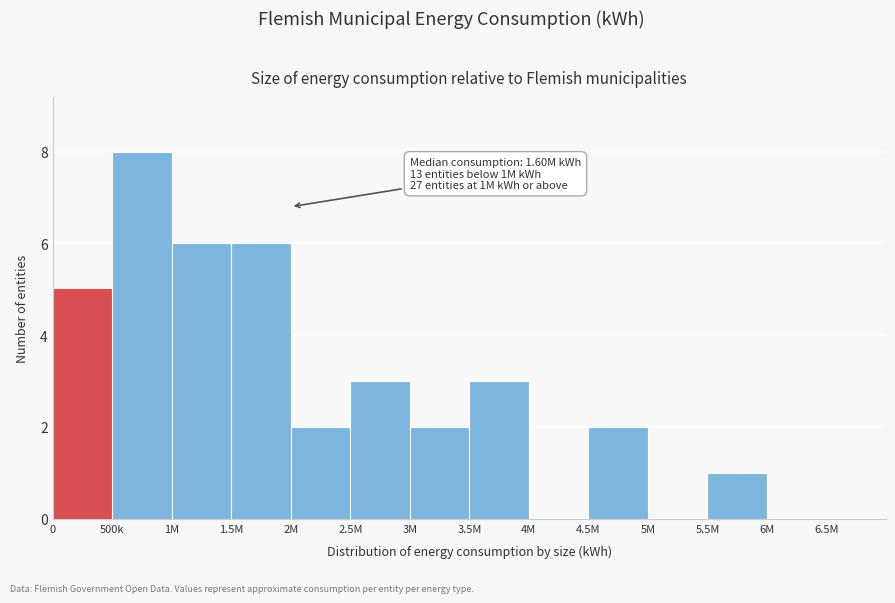

Reading left to right, list all the values displayed in this chart.

0=5	500k=8	1M=6	1.5M=6	2M=2	2.5M=3	3M=2	3.5M=3	4M=0	4.5M=2	5M=0	5.5M=1	6M=0	6.5M=0